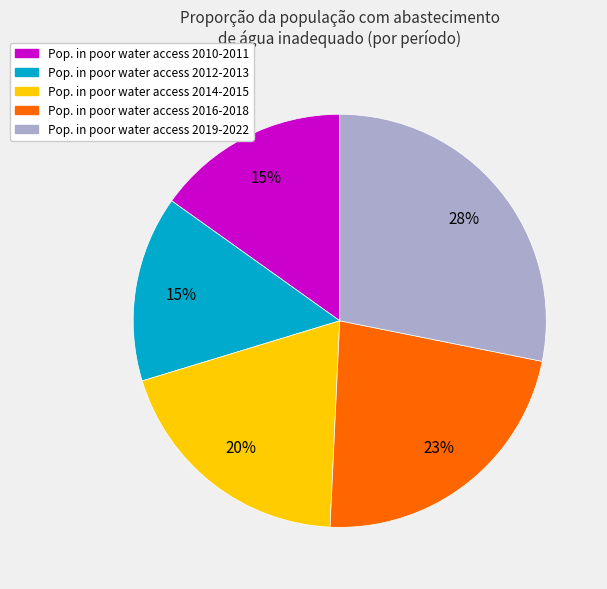

Does any single category account for the majority?

No